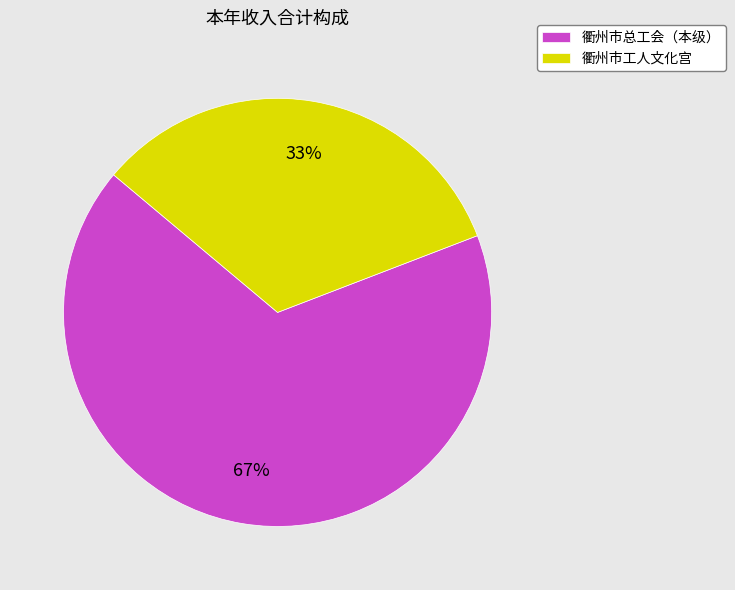

True or false: 衢州市工人文化宫 accounts for 43% of the total.

False